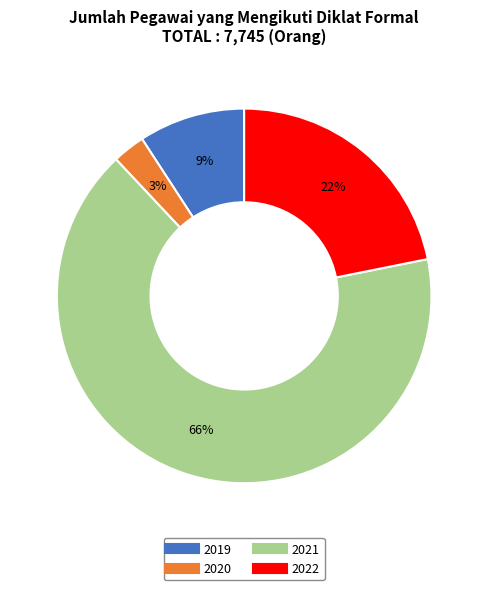

To the nearest percent, what percentage of the pie is 2021?

66%